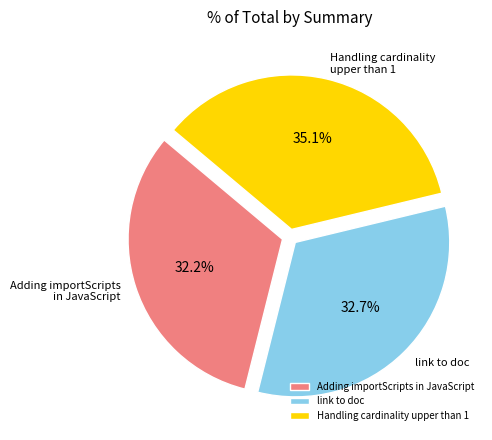

What is the largest slice in the pie chart?

Handling cardinality upper than 1